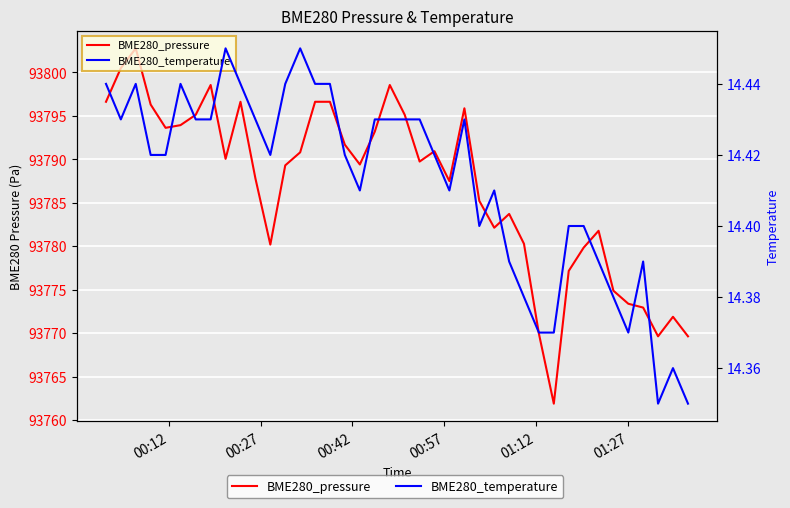

Where does the BME280_pressure series first go above 93789?

00:12